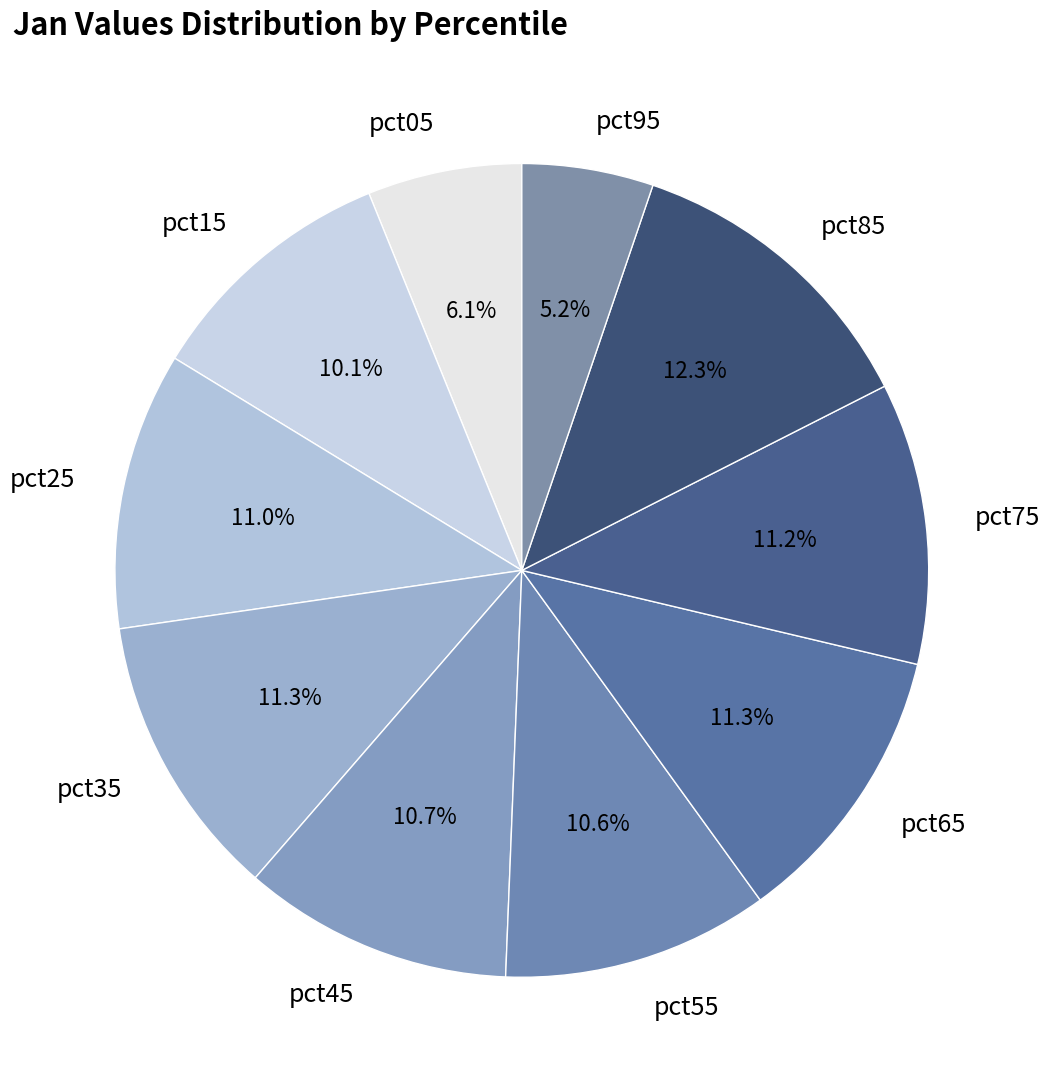

Does pct75 account for over 50% of the chart?

No